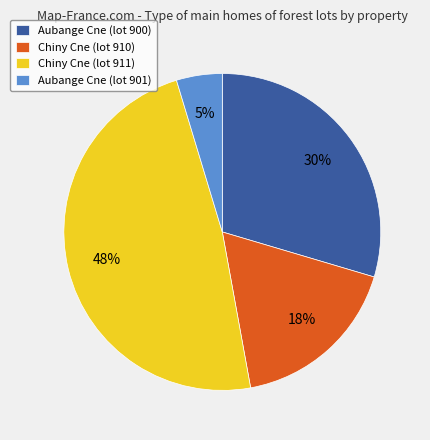

Rank the categories by value from highest to lowest.

Chiny Cne (lot 911), Aubange Cne (lot 900), Chiny Cne (lot 910), Aubange Cne (lot 901)